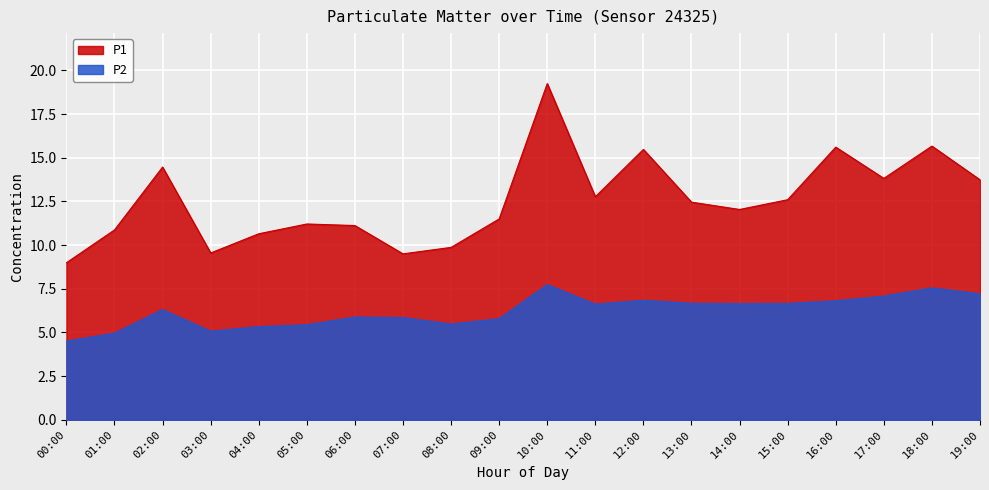

What position from the left is 15:00?

16